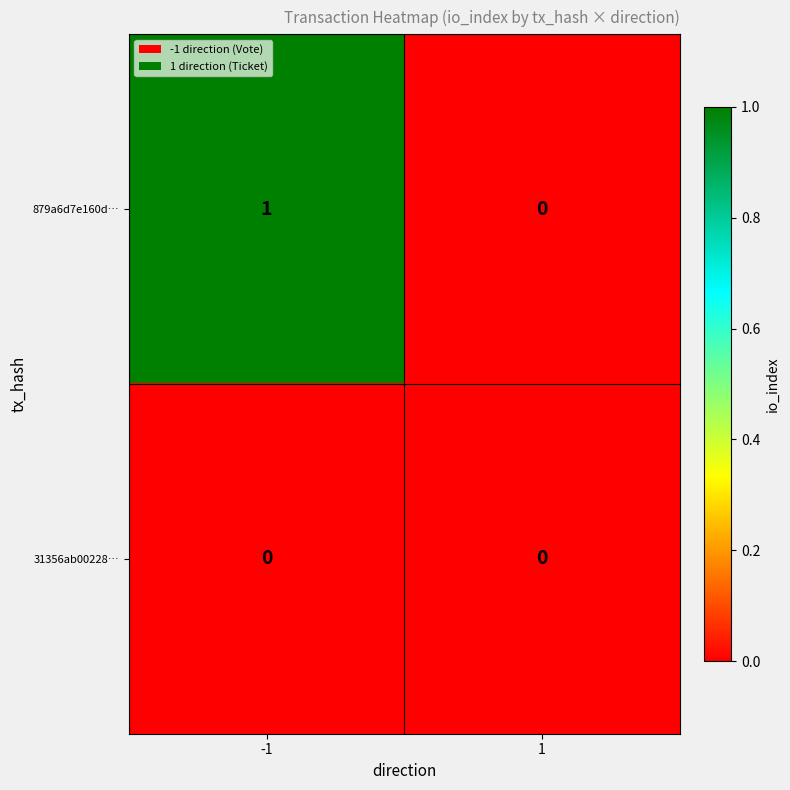

List the series in order of their overall mean, highest first.

879a6d7e160d…, 31356ab00228…